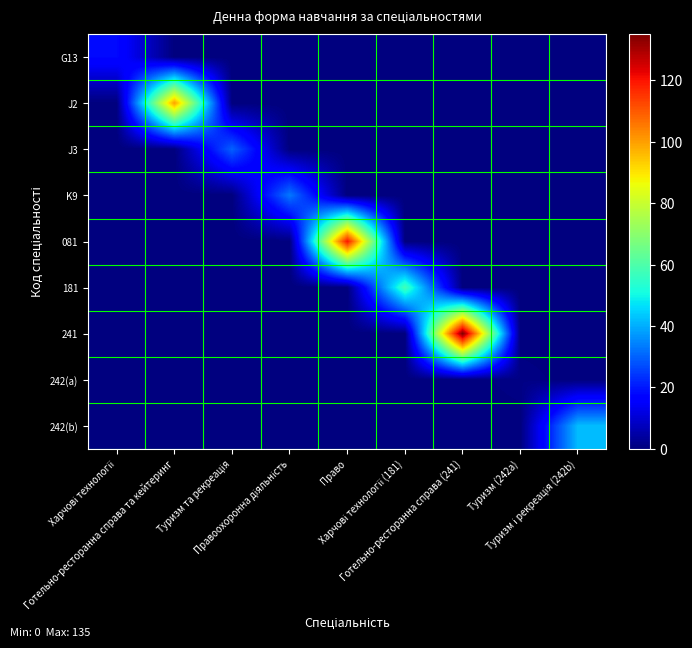

Reading left to right, what are all the values shown in this chart?

G13: Харчові технології=18	Готельно-ресторанна справа та кейтеринг=0	Туризм та рекреація=0	Правоохоронна діяльність=0	Право=0	Харчові технології (181)=0	Готельно-ресторанна справа (241)=0	Туризм (242a)=0	Туризм і рекреація (242b)=0
J2: Харчові технології=0	Готельно-ресторанна справа та кейтеринг=100	Туризм та рекреація=0	Правоохоронна діяльність=0	Право=0	Харчові технології (181)=0	Готельно-ресторанна справа (241)=0	Туризм (242a)=0	Туризм і рекреація (242b)=0
J3: Харчові технології=0	Готельно-ресторанна справа та кейтеринг=0	Туризм та рекреація=30	Правоохоронна діяльність=0	Право=0	Харчові технології (181)=0	Готельно-ресторанна справа (241)=0	Туризм (242a)=0	Туризм і рекреація (242b)=0
K9: Харчові технології=0	Готельно-ресторанна справа та кейтеринг=0	Туризм та рекреація=0	Правоохоронна діяльність=33	Право=0	Харчові технології (181)=0	Готельно-ресторанна справа (241)=0	Туризм (242a)=0	Туризм і рекреація (242b)=0
081: Харчові технології=0	Готельно-ресторанна справа та кейтеринг=0	Туризм та рекреація=0	Правоохоронна діяльність=0	Право=120	Харчові технології (181)=0	Готельно-ресторанна справа (241)=0	Туризм (242a)=0	Туризм і рекреація (242b)=0
181: Харчові технології=0	Готельно-ресторанна справа та кейтеринг=0	Туризм та рекреація=0	Правоохоронна діяльність=0	Право=0	Харчові технології (181)=58	Готельно-ресторанна справа (241)=0	Туризм (242a)=0	Туризм і рекреація (242b)=0
241: Харчові технології=0	Готельно-ресторанна справа та кейтеринг=0	Туризм та рекреація=0	Правоохоронна діяльність=0	Право=0	Харчові технології (181)=0	Готельно-ресторанна справа (241)=135	Туризм (242a)=0	Туризм і рекреація (242b)=0
242(a): Харчові технології=0	Готельно-ресторанна справа та кейтеринг=0	Туризм та рекреація=0	Правоохоронна діяльність=0	Право=0	Харчові технології (181)=0	Готельно-ресторанна справа (241)=0	Туризм (242a)=1	Туризм і рекреація (242b)=0
242(b): Харчові технології=0	Готельно-ресторанна справа та кейтеринг=0	Туризм та рекреація=0	Правоохоронна діяльність=0	Право=0	Харчові технології (181)=0	Готельно-ресторанна справа (241)=0	Туризм (242a)=0	Туризм і рекреація (242b)=42